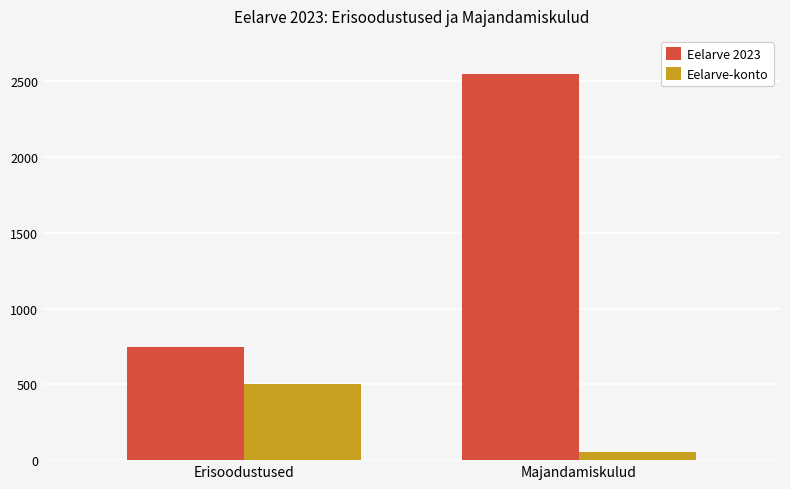

The value of Eelarve 2023 at Erisoodustused is 1282. True or false?

False